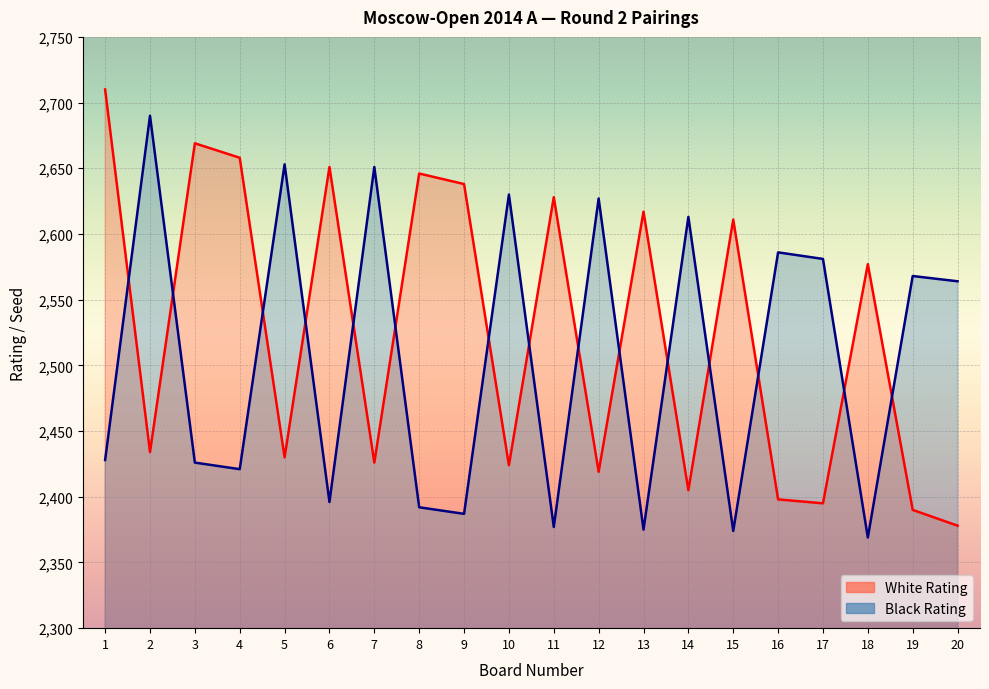

What is the value of the Black Rating point at the 1st from the left?

2428